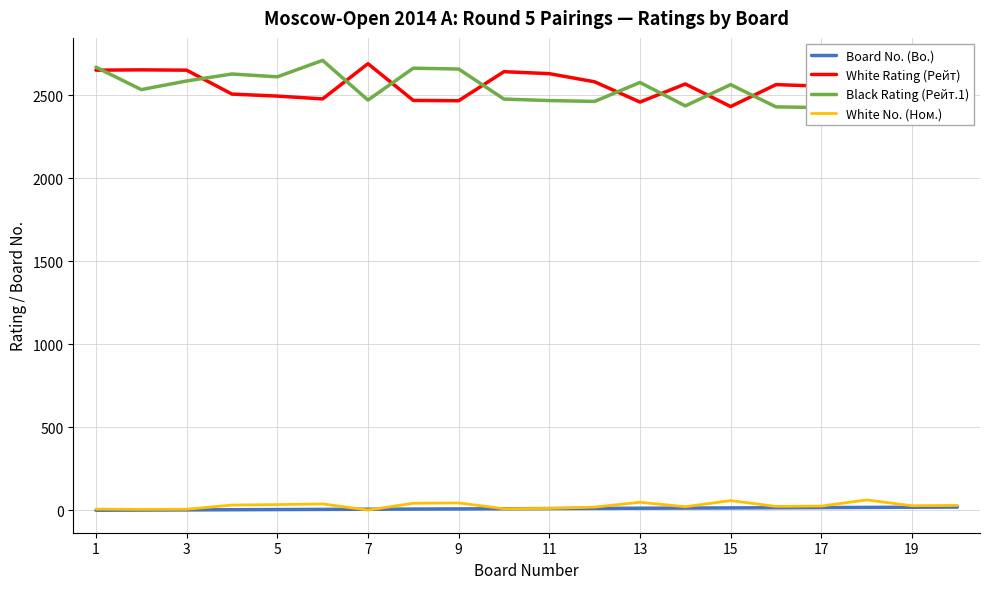

Is the value of White No. (Ном.) at 10 greater than the value of Board No. (Bo.) at 11?

Yes